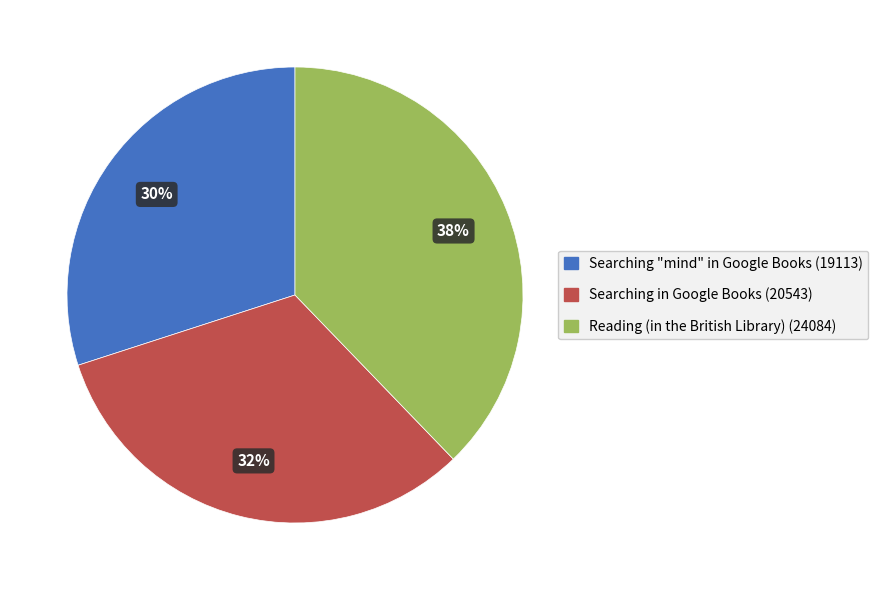

What is the smallest slice in the pie chart?

Searching "mind" in Google Books